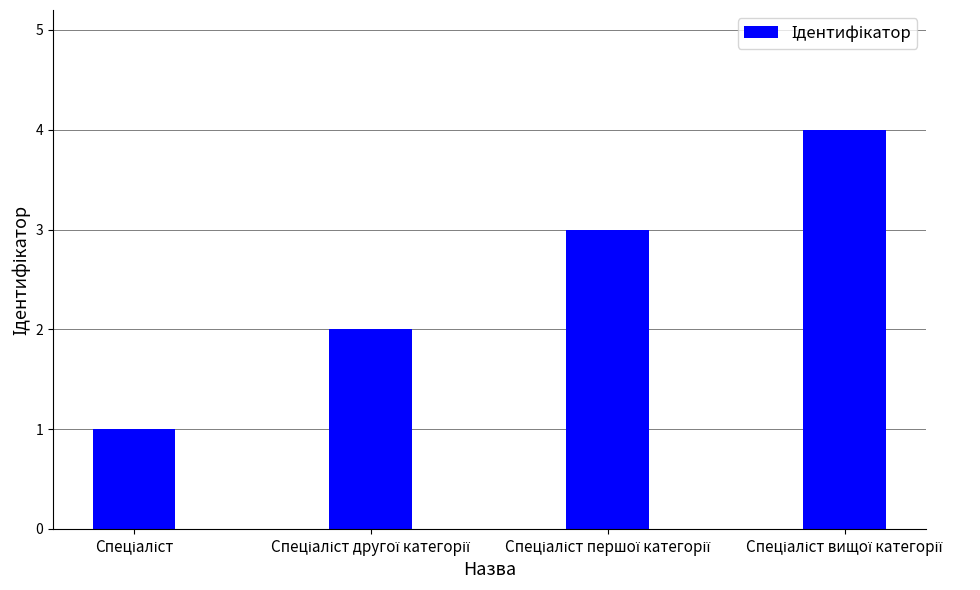

What is the difference between the maximum and minimum values?

3